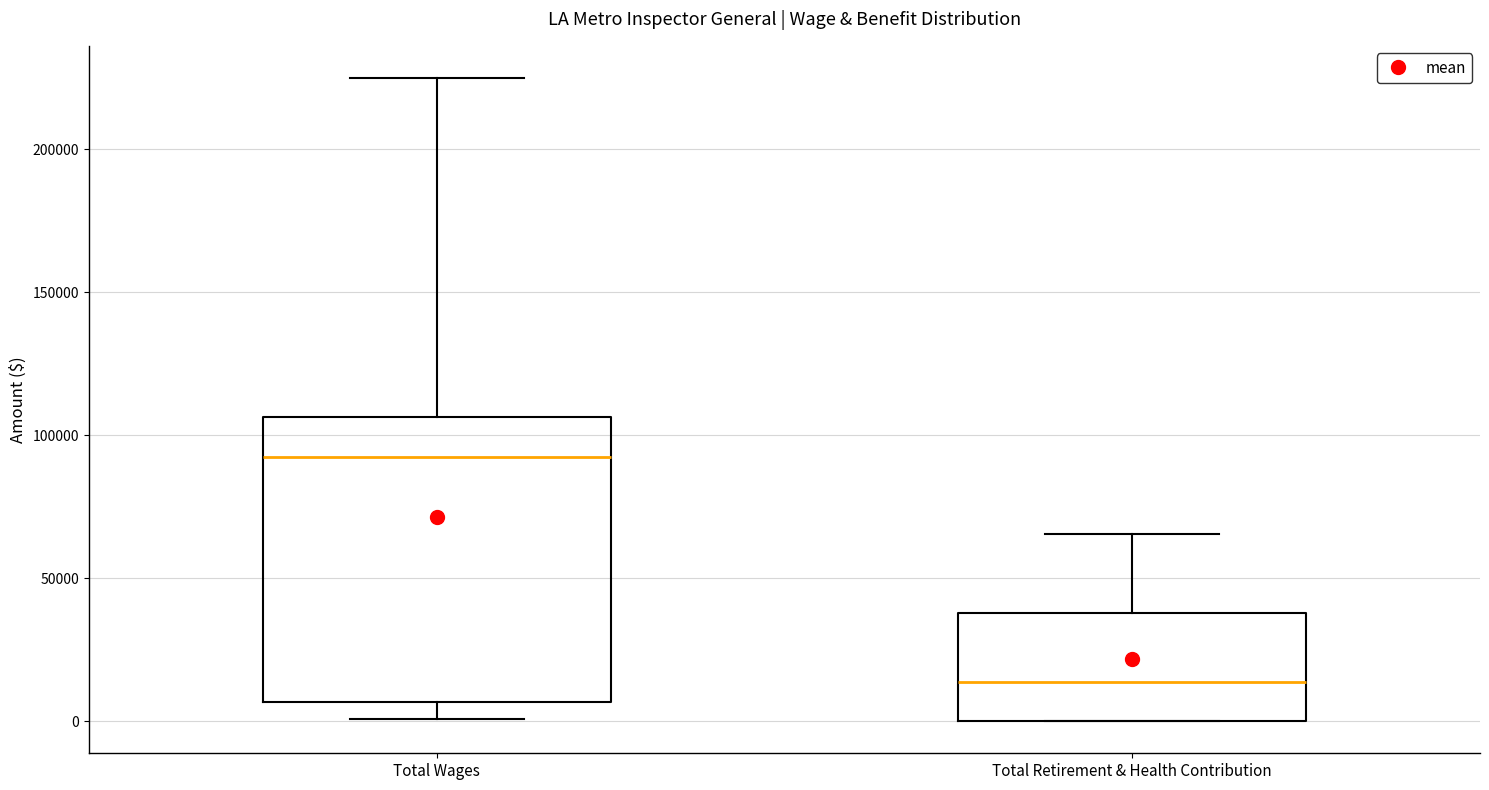

Reading left to right, read every box against the y-axis: the position of its median line, the range the box covers, and the ends of its whiskers. The values are not printed on the chart, so give them approximately, as read against the axis.

Total Wages: median 90000, box 5000 to 105000, whiskers 0 to 225000
Total Retirement & Health Contribution: median 15000, box 0 to 40000, whiskers 0 to 65000